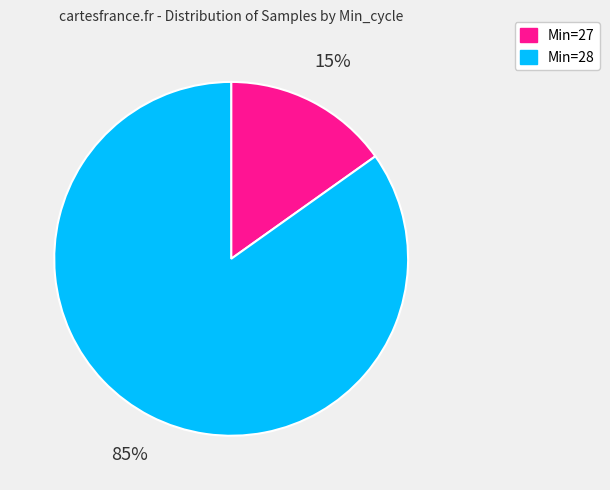

Count the number of slices in the pie.

2